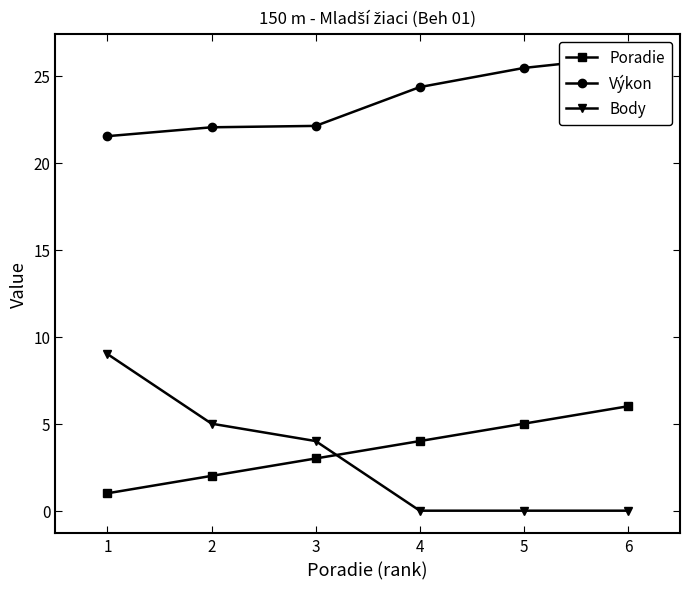

True or false: Poradie has more than 0 points higher than both neighbors.

False